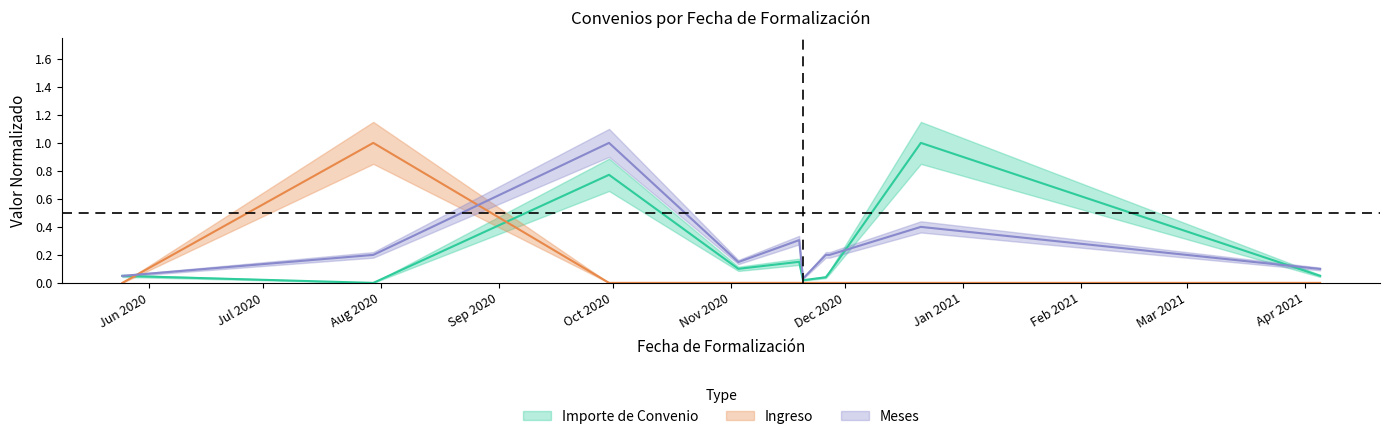

The Ingreso series shows 0.7 at 2020-12-21. True or false?

False